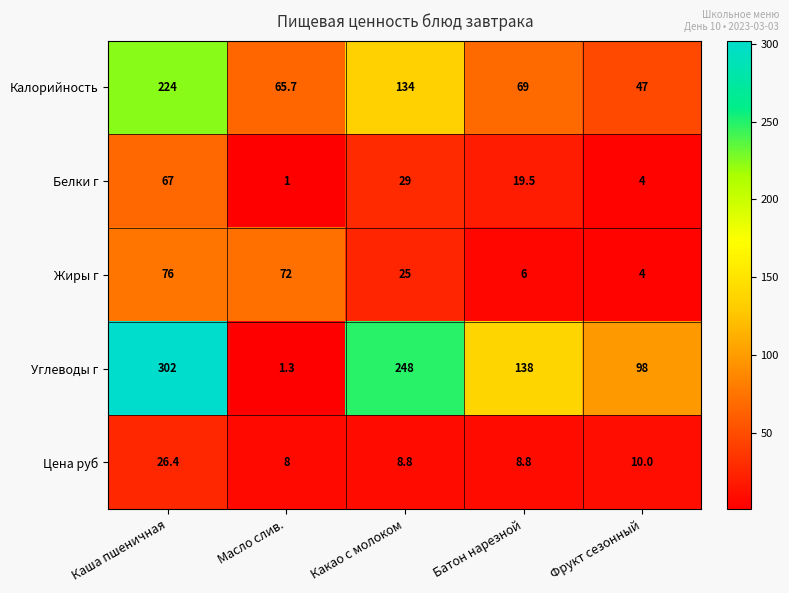

Reading left to right, what are all the values shown in this chart?

Калорийность: 224.0	65.7	134.0	69.0	47.0
Белки г: 67.0	1.0	29.0	19.5	4.0
Жиры г: 76.0	72.0	25.0	6.0	4.0
Углеводы г: 302.0	1.3	248.0	138.0	98.0
Цена руб: 26.4	8.0	8.8	8.8	10.0